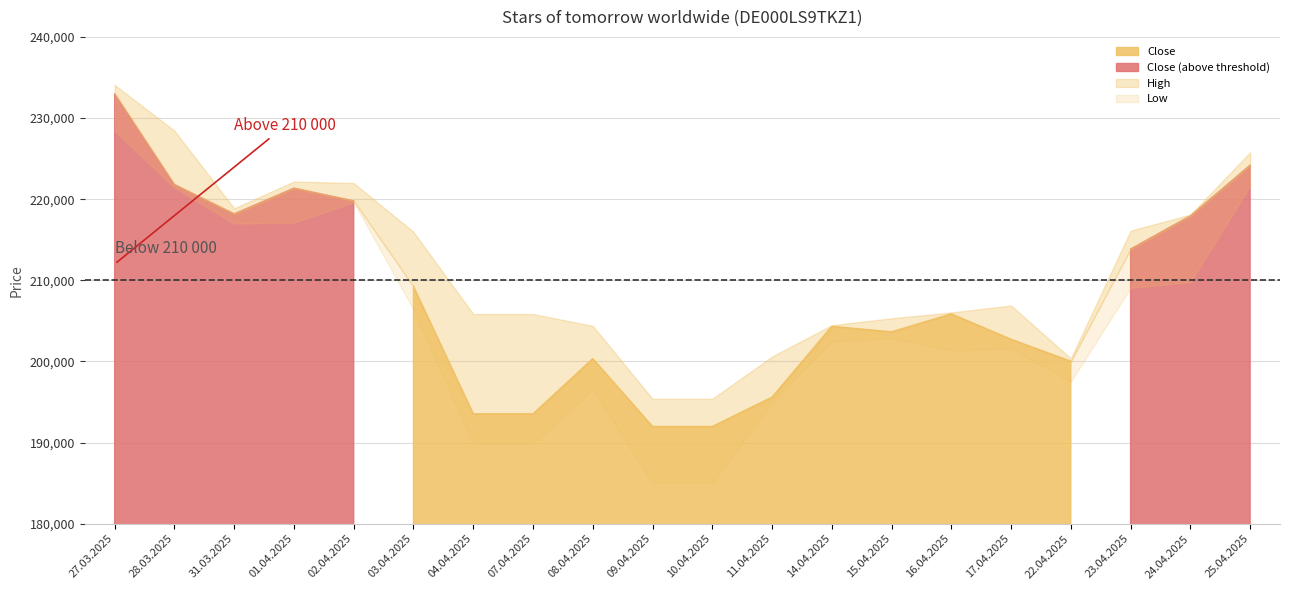

The Open series shows 78220 at 31.03.2025. True or false?

False